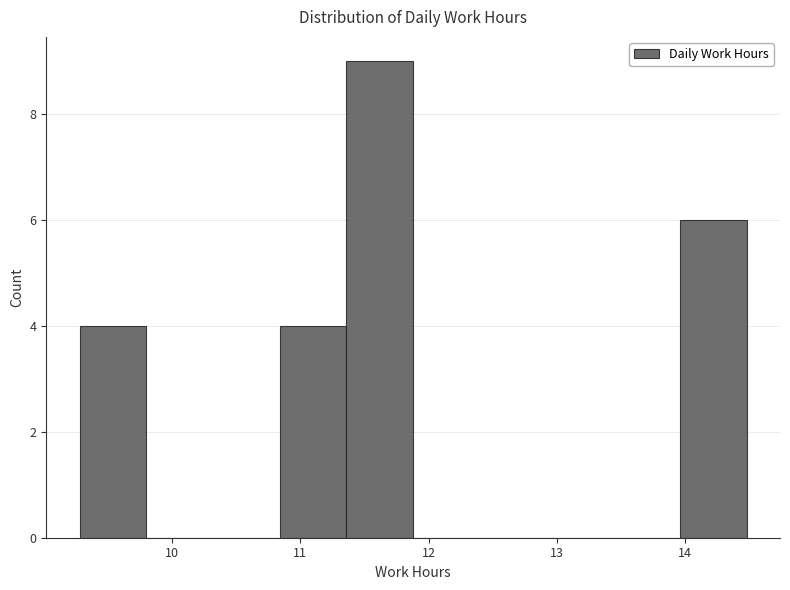

Which range on the x-axis has the tallest bar?

11.36 to 11.88